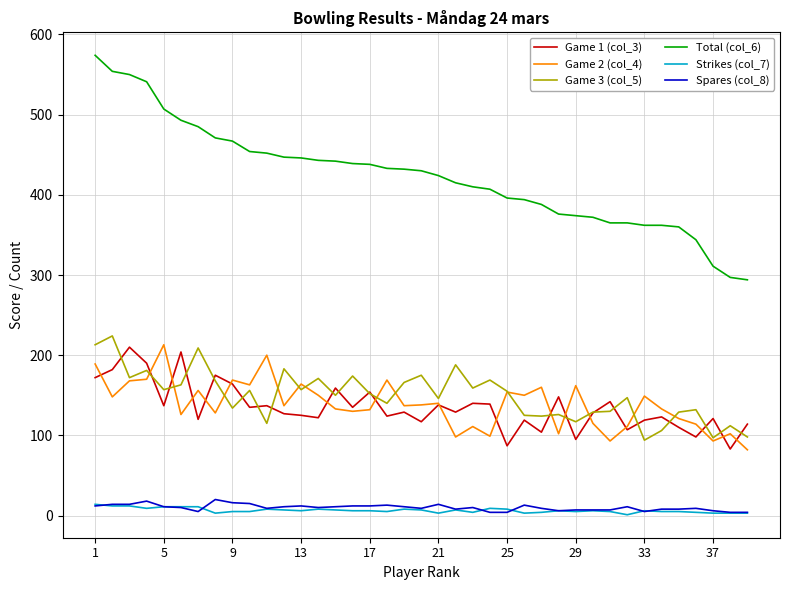

What are all the series names shown in the legend?

Game 1 (col_3), Game 2 (col_4), Game 3 (col_5), Total (col_6), Strikes (col_7), Spares (col_8)